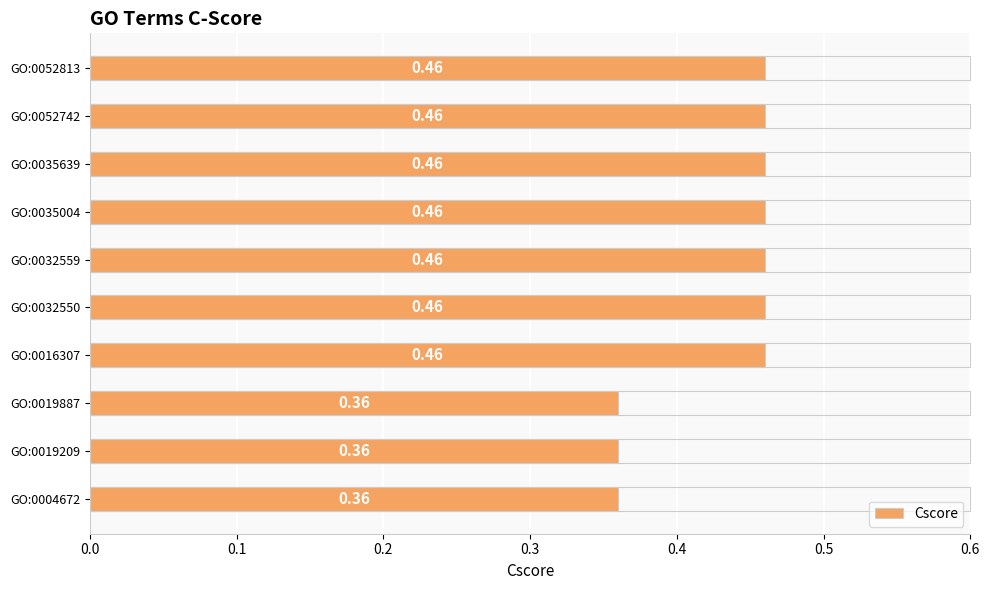

What is the sum of the values at GO:0032550 and GO:0019209?

0.8